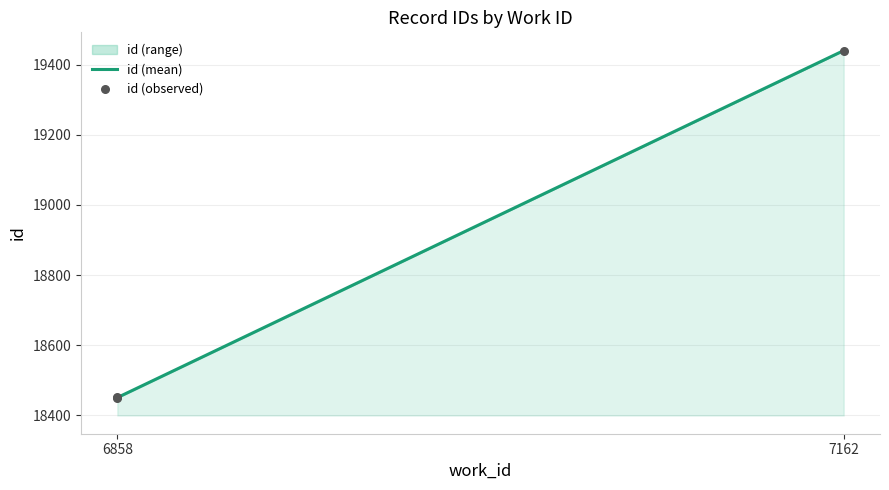

What is the change in value from 6858 to 7162?

+990